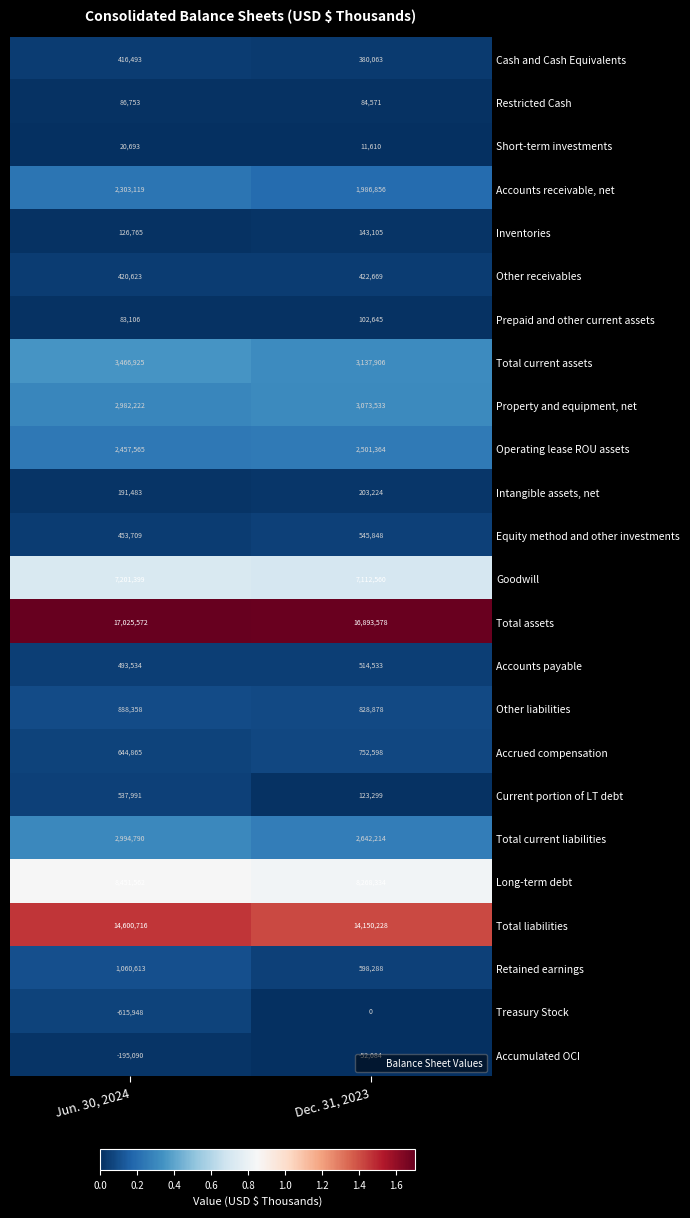

Which series has the largest range (max minus min)?

Treasury Stock